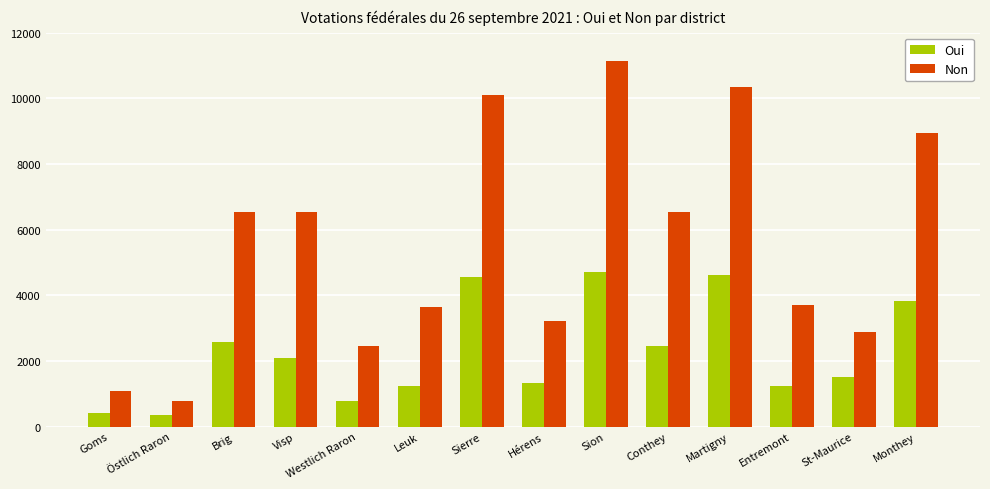

What are all the series names shown in the legend?

Oui, Non